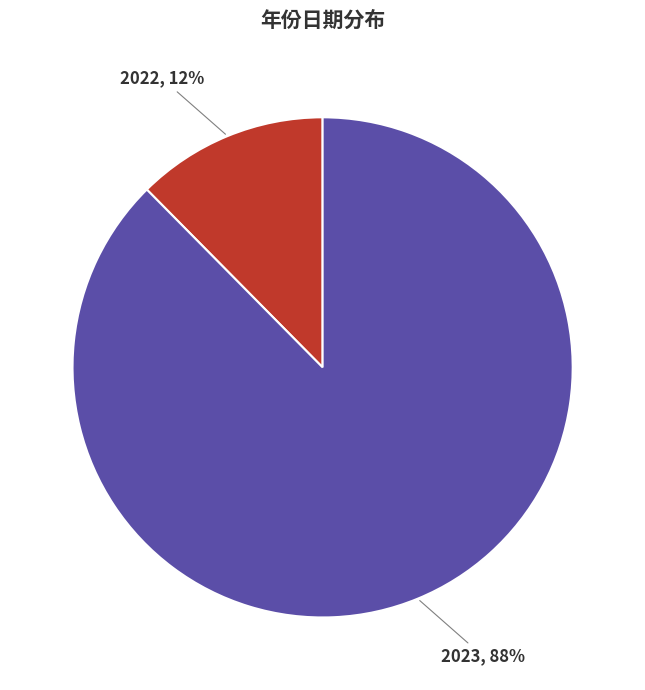

To the nearest percent, what portion does 2022 represent?

12%